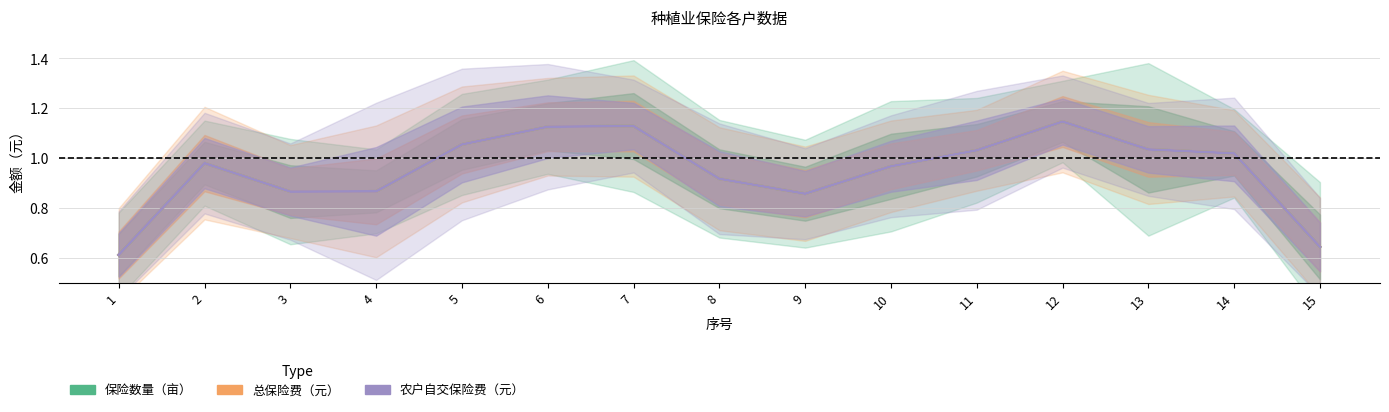

Is it true that 总保险费（元） equals 1.4 at 9?

False